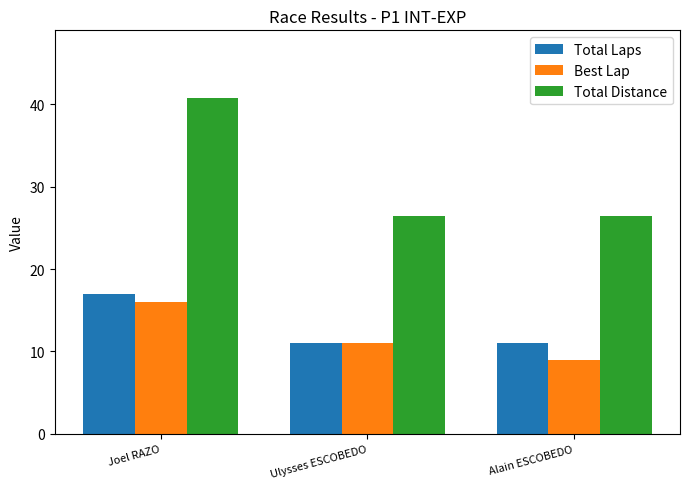

Reading left to right, extract all data points from this chart.

Total Laps: 17.0	11.0	11.0
Best Lap: 16.0	11.0	9.0
Total Distance: 40.8	26.4	26.4